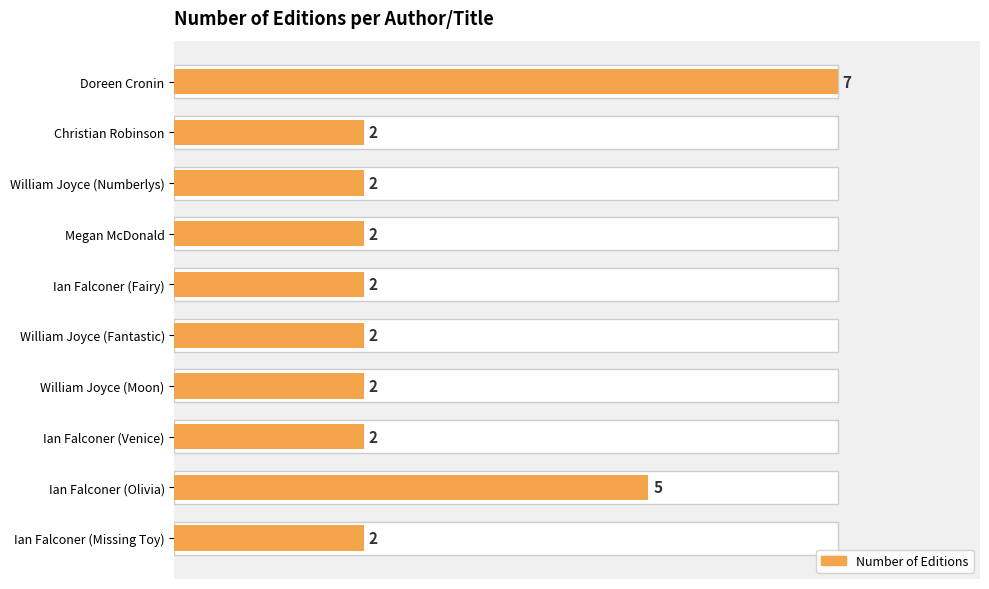

Is it true that the value at Megan McDonald is 1?

False